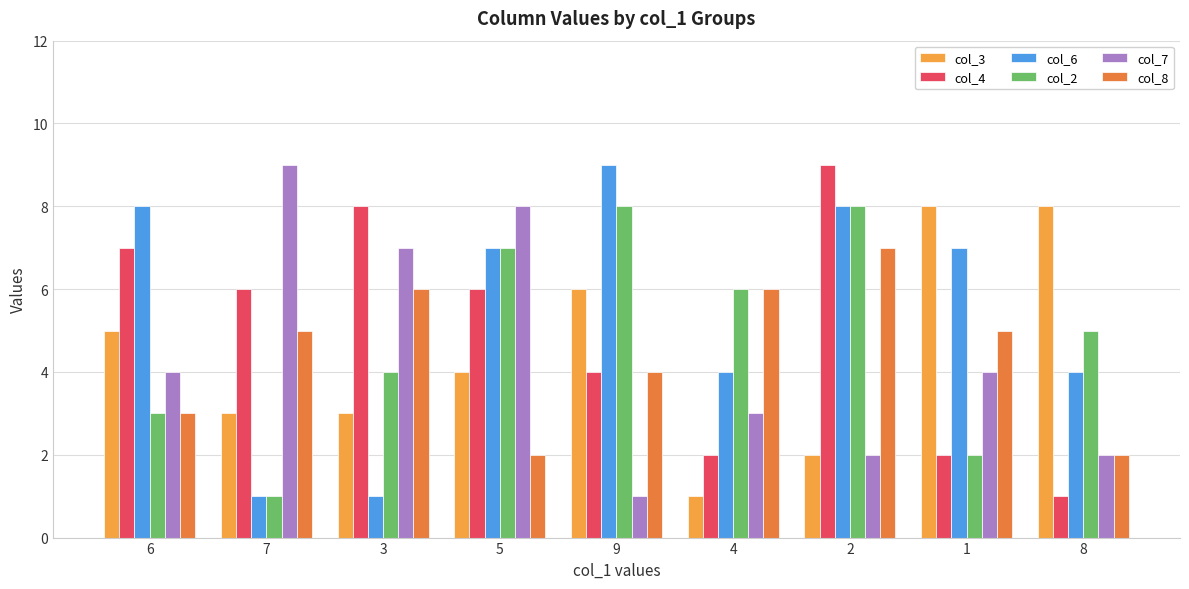

Count the col_2 values in the range 3 to 7.

5